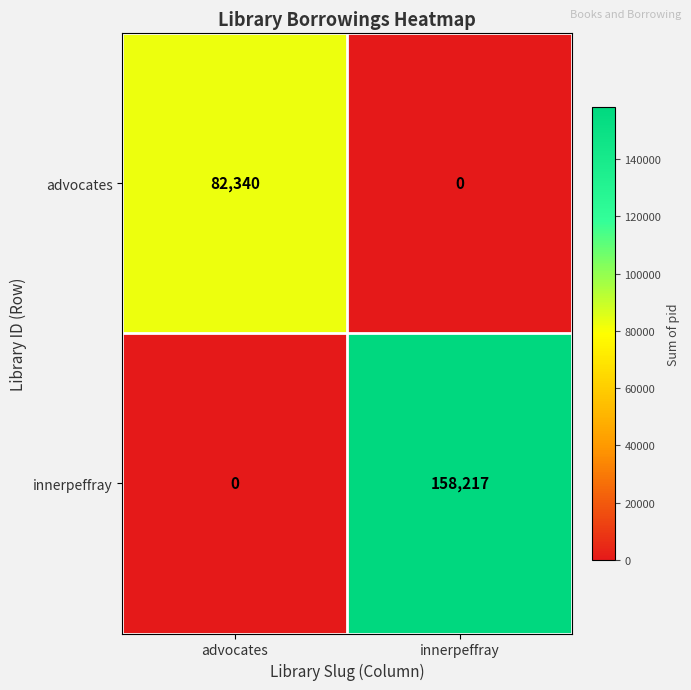

List the series in order of their peak value, lowest first.

advocates, innerpeffray